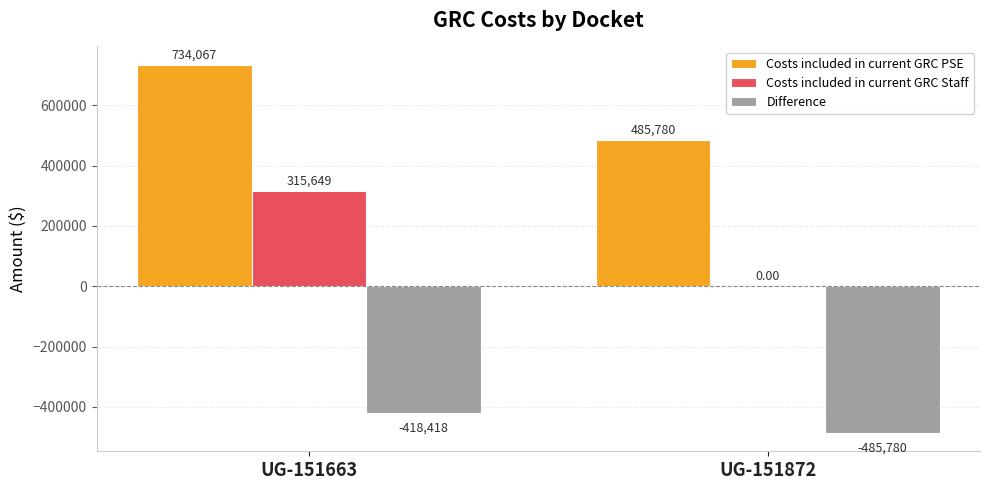

Between UG-151663 and UG-151872, which series saw the biggest shift?

Costs included in current GRC Staff